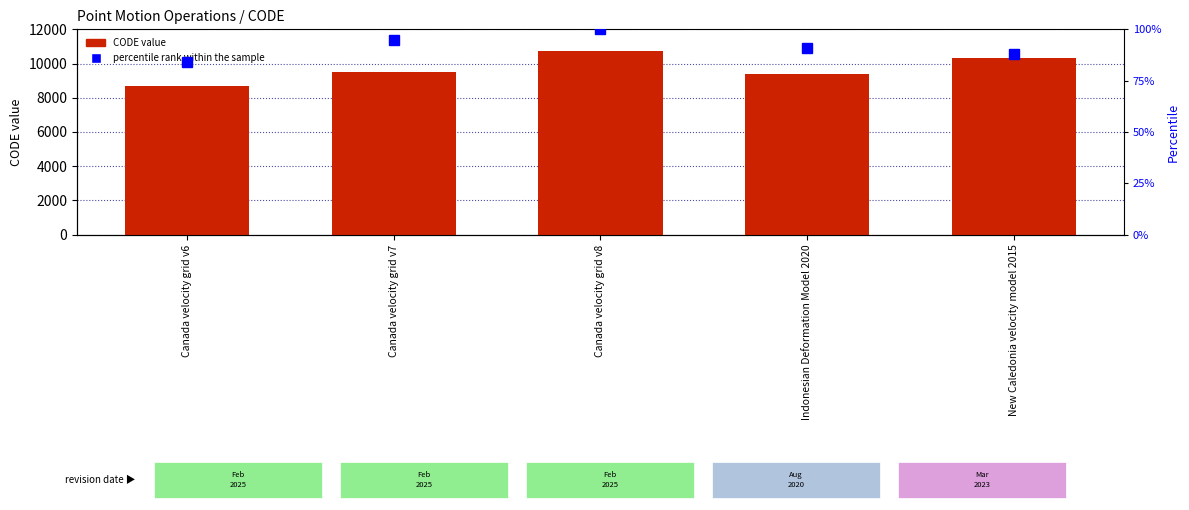

Rank the categories by CODE value from highest to lowest.

Canada velocity grid v8, New Caledonia velocity model 2015, Canada velocity grid v7, Indonesian Deformation Model 2020, Canada velocity grid v6